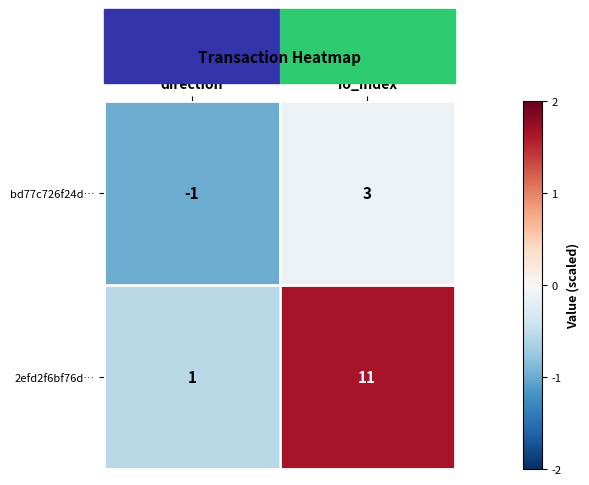

Rank the series by their maximum value, from lowest to highest.

bd77c726f24d…, 2efd2f6bf76d…